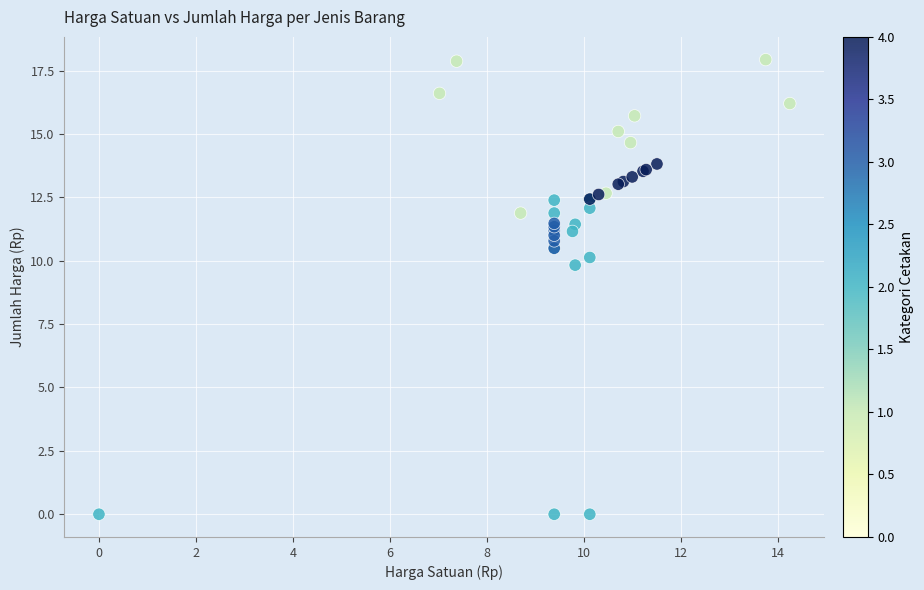

What Y value in the scatter plot is closest to 8?

9.8